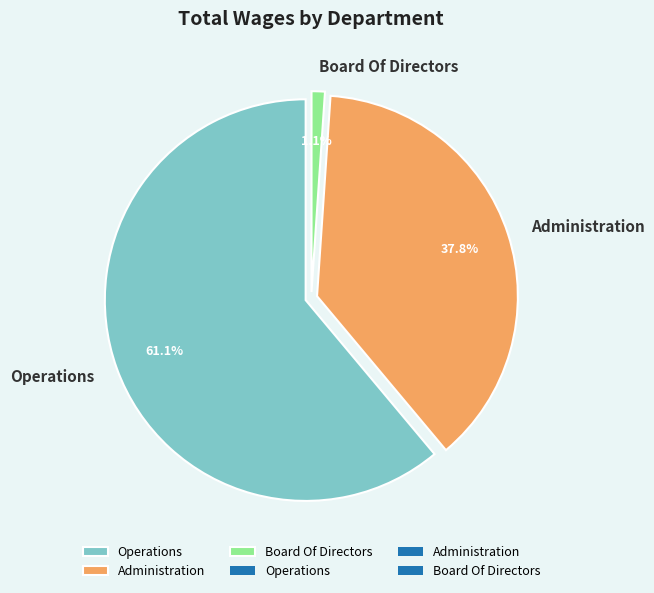

To the nearest percent, what is the difference between the largest and smallest slice percentages?

60%